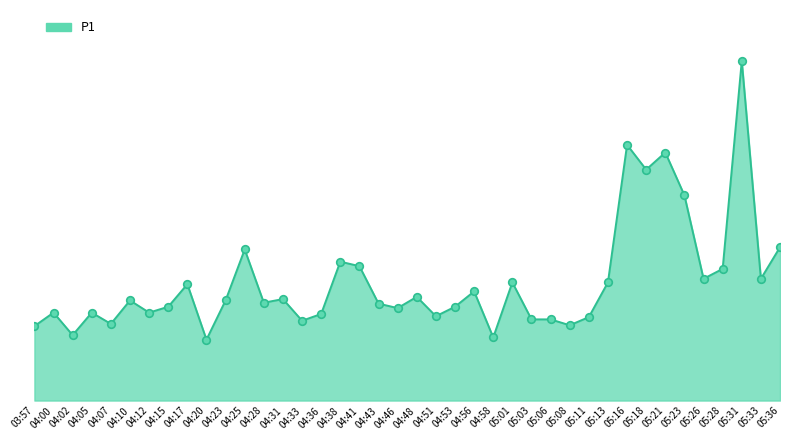

Is this an area chart (filled region under the line)?

Yes